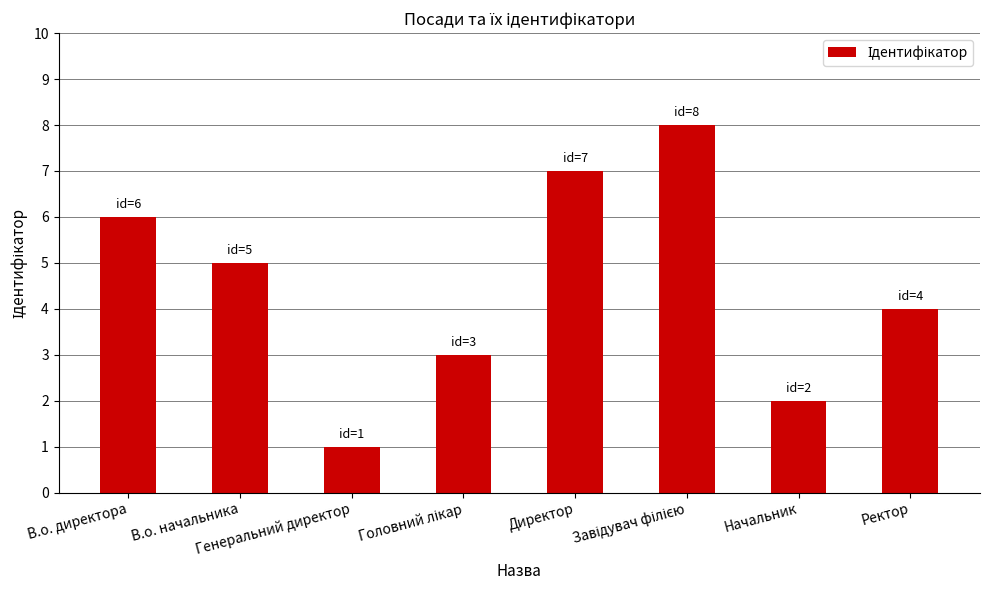

Where does the data first go above 5?

В.о. директора